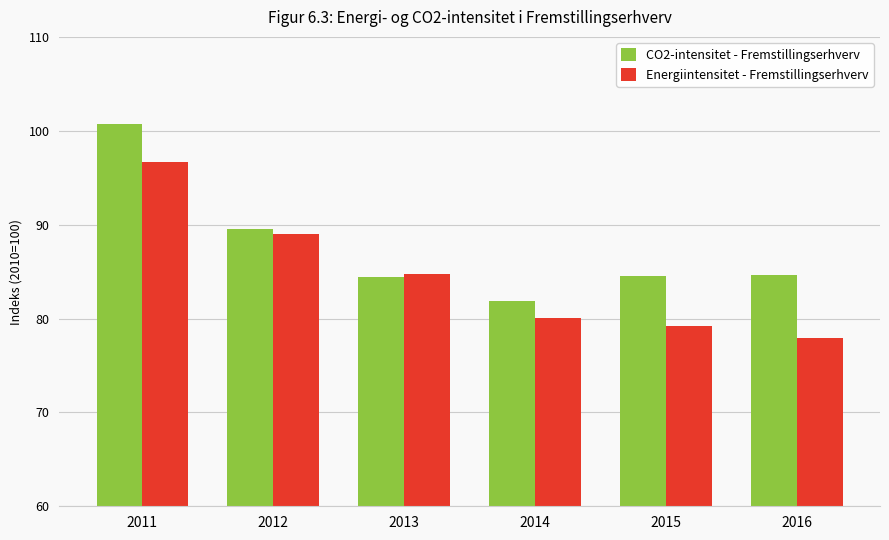

The value of Energiintensitet - Fremstillingserhverv at 2014 is 143.5. True or false?

False